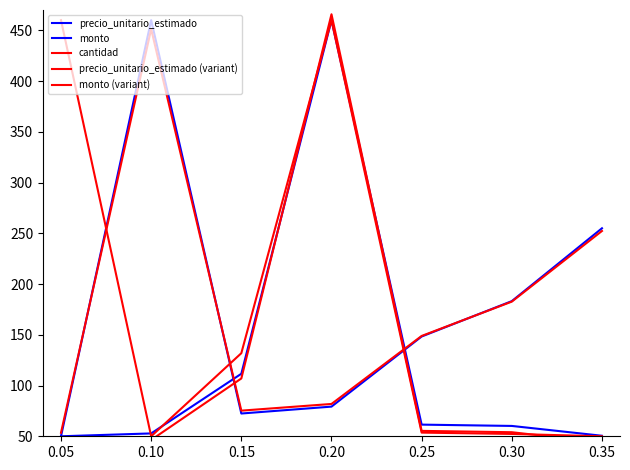

Rank the series by their maximum value, from lowest to highest.

precio_unitario_estimado (variant), precio_unitario_estimado, monto, cantidad, monto (variant)